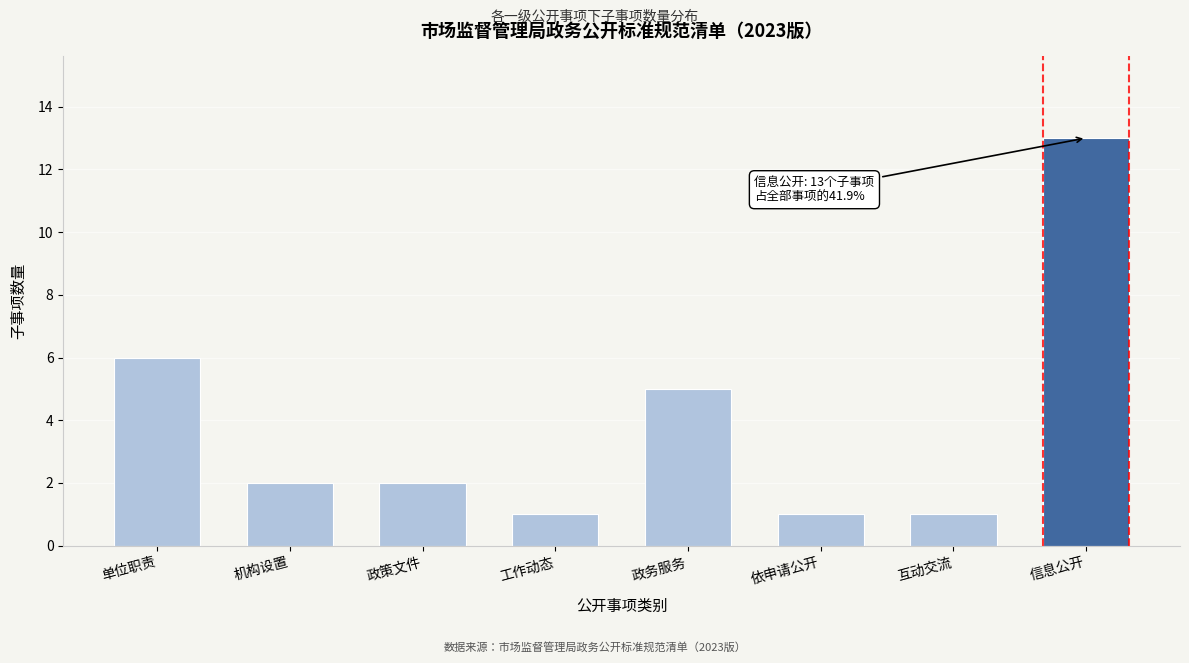

Reading left to right, transcribe all the data shown in this chart.

单位职责=6	机构设置=2	政策文件=2	工作动态=1	政务服务=5	依申请公开=1	互动交流=1	信息公开=13